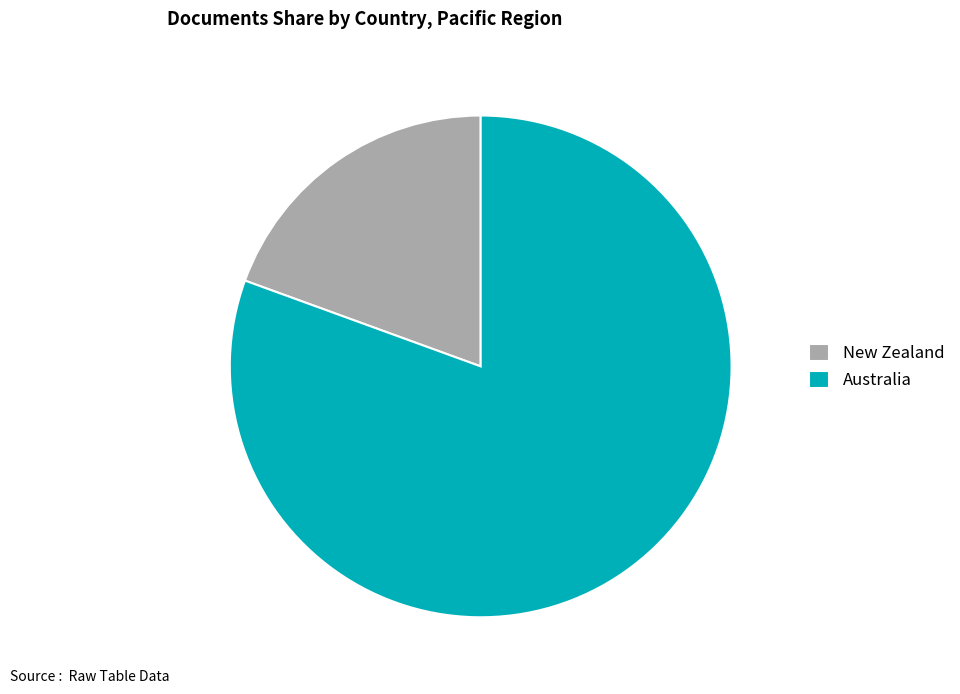

Rank the categories by value from lowest to highest.

New Zealand, Australia